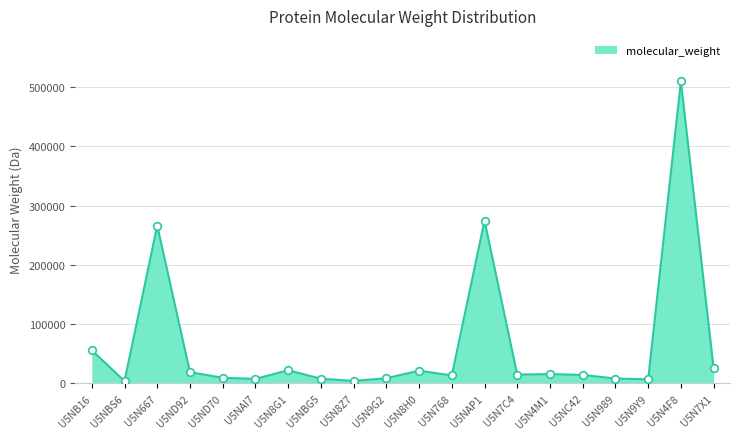

Between U5ND70 and U5N8G1, which is larger?

U5N8G1